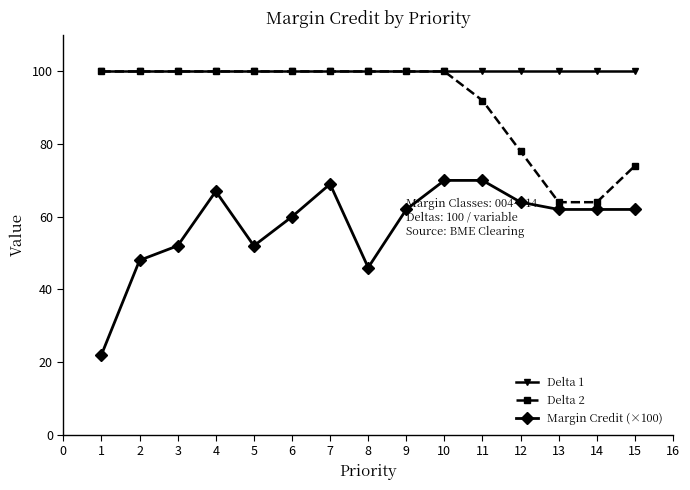

True or false: Margin Credit (×100) and Delta 1 intersect in this chart.

False